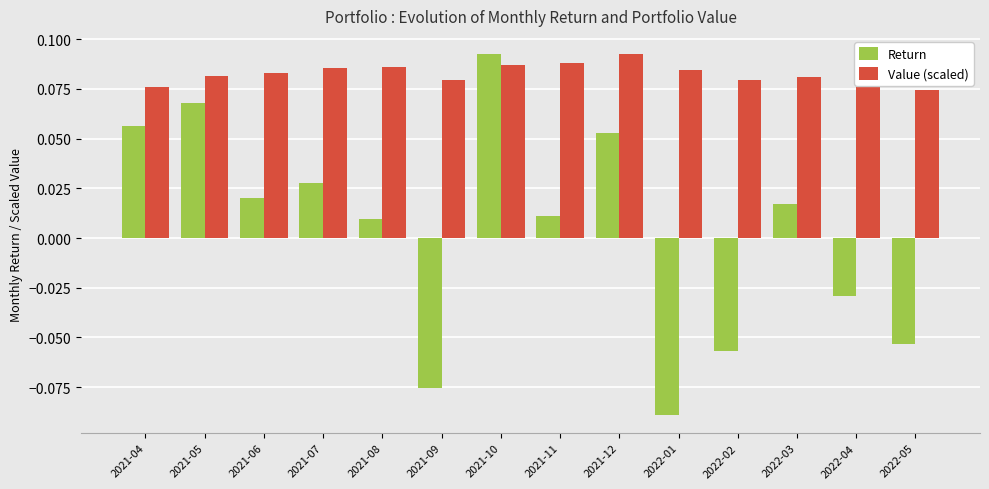

Are the bars horizontal?

No